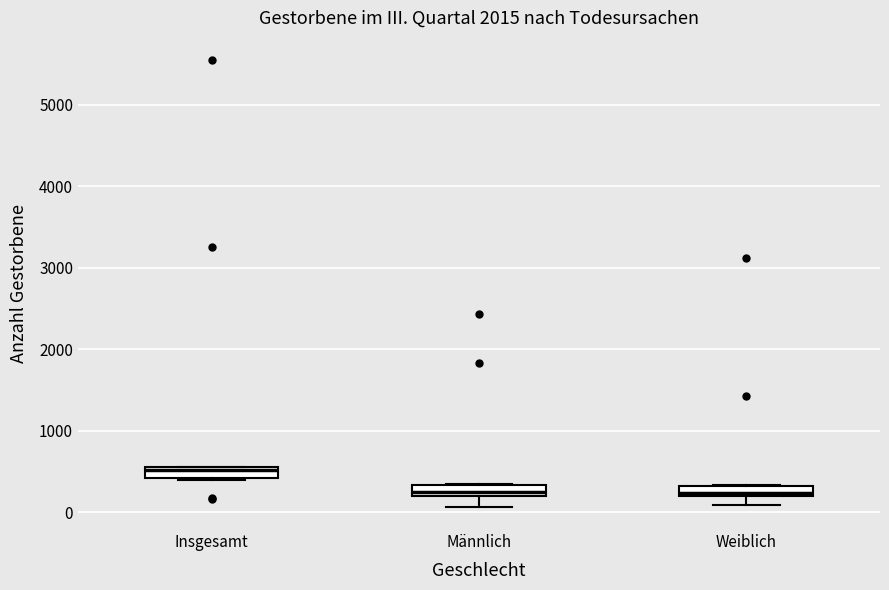

Where is the upper edge of the box for Insgesamt on the y-axis? The values are not printed on the chart, so give them approximately, as read against the axis.

500